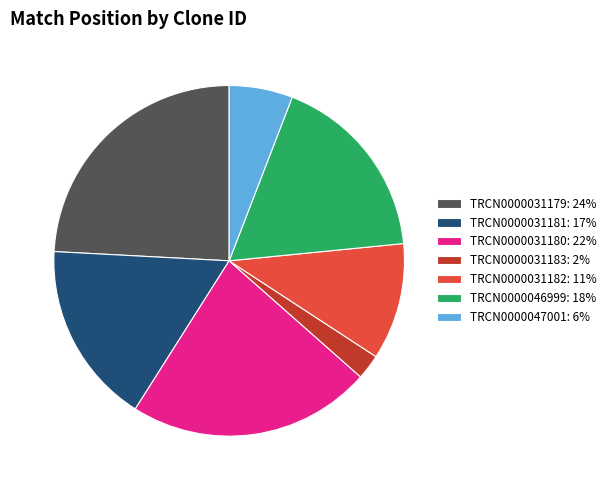

Combined, do TRCN0000046999: 18% and TRCN0000047001: 6% account for over 50%?

No